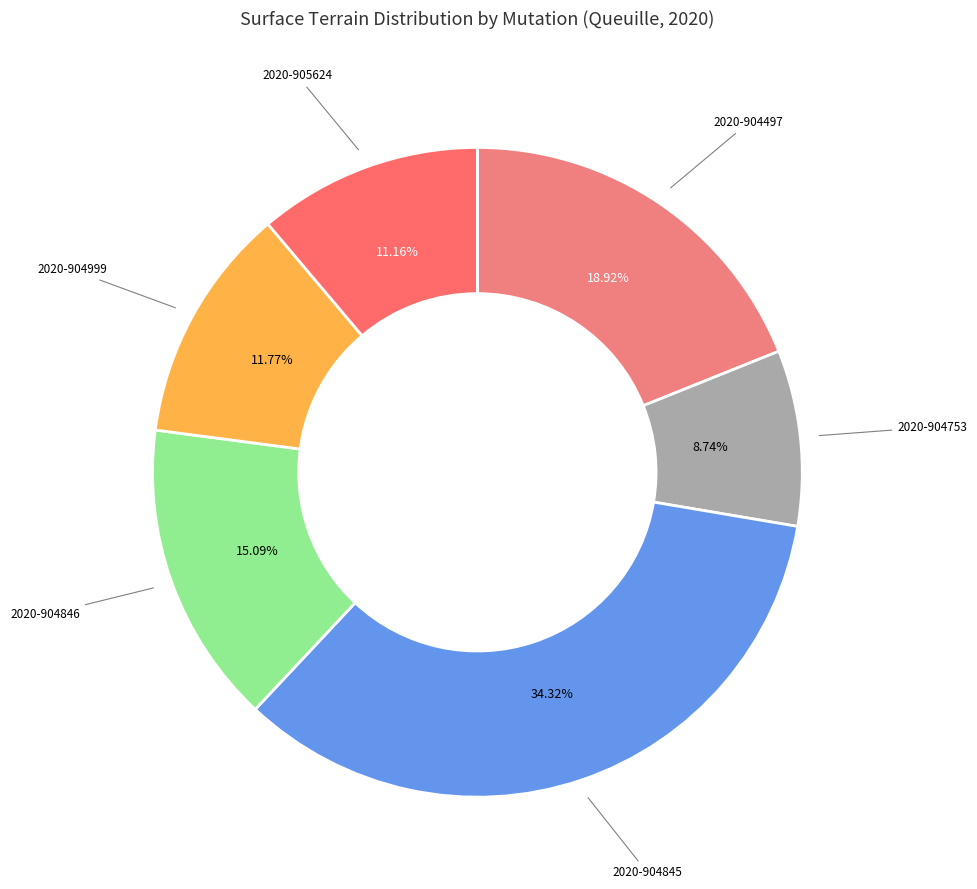

How many segments does this pie chart have?

6